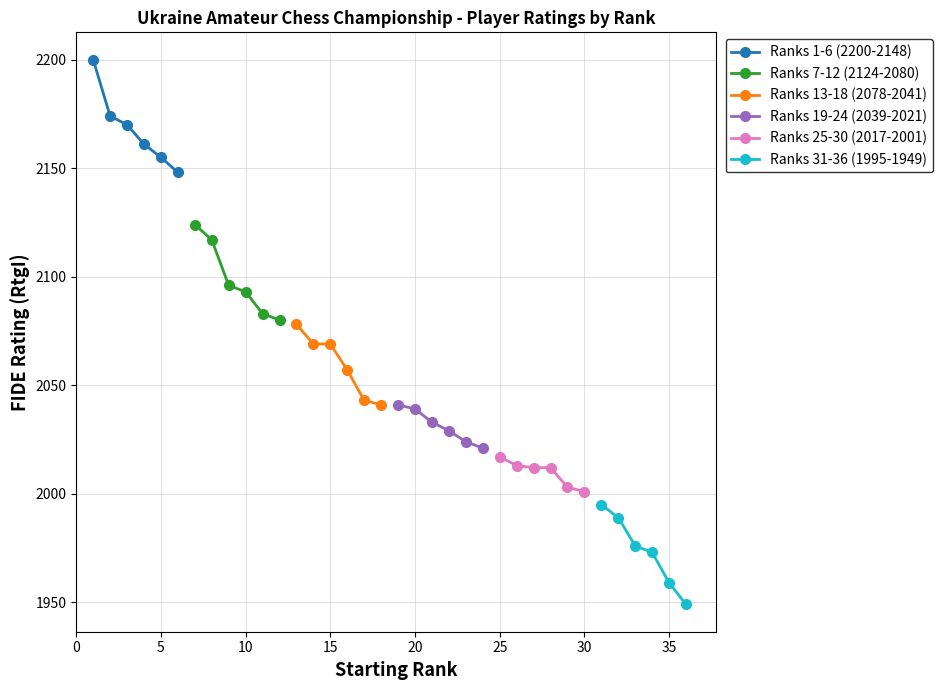

True or false: Ranks 31-36 (1995-1949) and Ranks 19-24 (2039-2021) intersect in this chart.

False